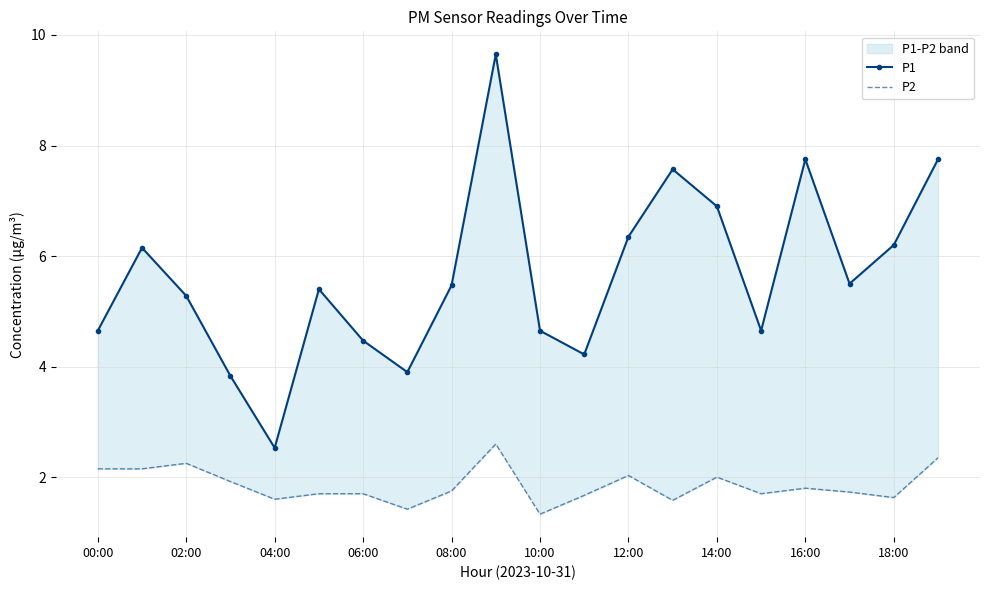

What is the difference between the P1 values at 12 and 11?

2.1